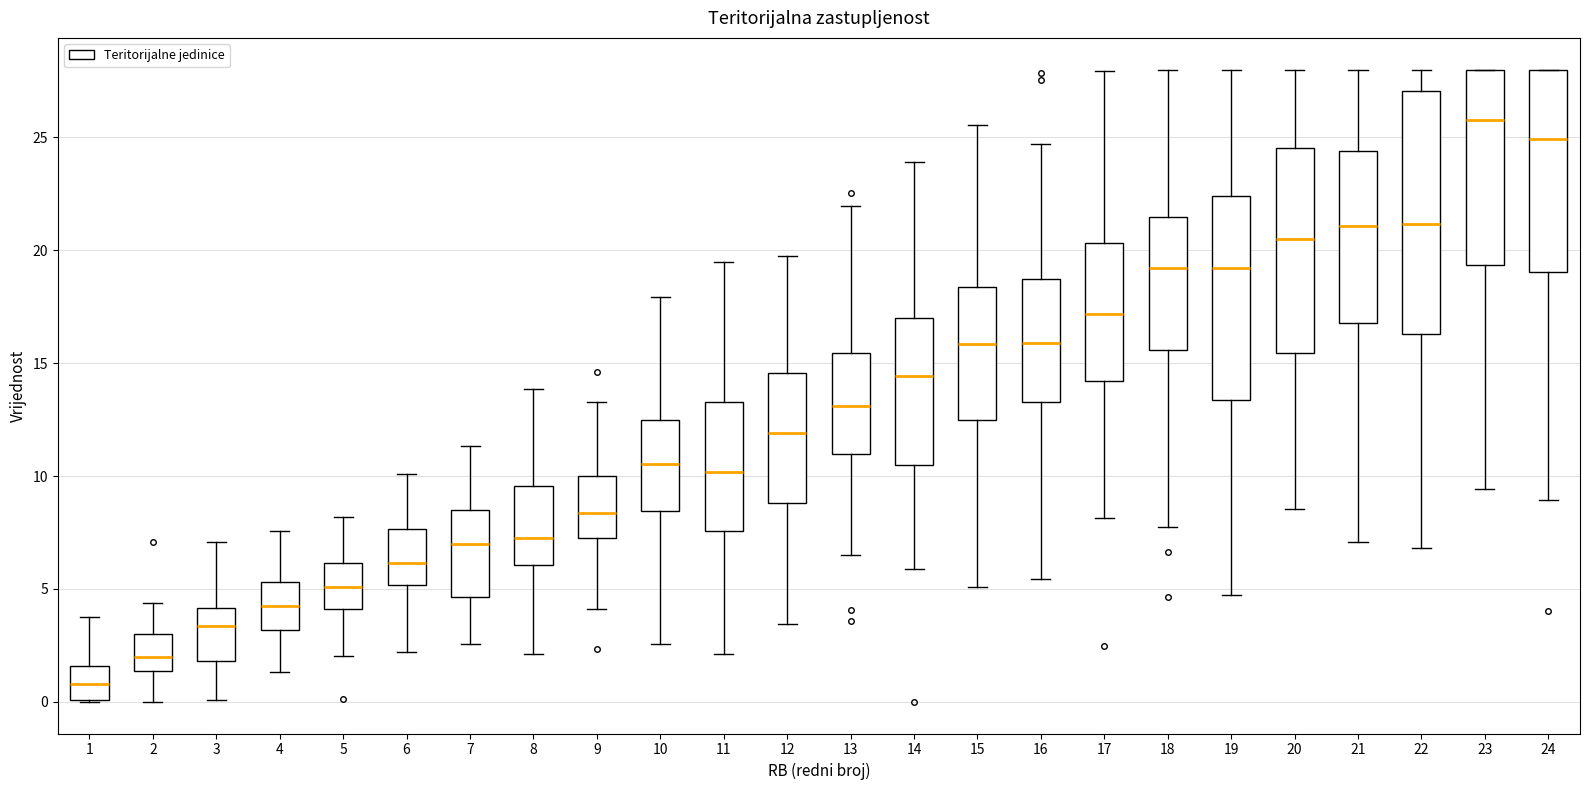

Reading left to right, read every box against the y-axis: the position of its median line, the range the box covers, and the ends of its whiskers. The values are not printed on the chart, so give them approximately, as read against the axis.

1: median 1.0, box 0.0 to 1.5, whiskers 0.0 to 4.0
2: median 2.0, box 1.5 to 3.0, whiskers 0.0 to 4.5
3: median 3.5, box 2.0 to 4.0, whiskers 0.0 to 7.0
4: median 4.0, box 3.0 to 5.5, whiskers 1.5 to 7.5
5: median 5.0, box 4.0 to 6.0, whiskers 2.0 to 8.0
6: median 6.0, box 5.0 to 7.5, whiskers 2.0 to 10.0
7: median 7.0, box 4.5 to 8.5, whiskers 2.5 to 11.5
8: median 7.5, box 6.0 to 9.5, whiskers 2.0 to 14.0
9: median 8.5, box 7.0 to 10.0, whiskers 4.0 to 13.5
10: median 10.5, box 8.5 to 12.5, whiskers 2.5 to 18.0
11: median 10.0, box 7.5 to 13.5, whiskers 2.0 to 19.5
12: median 12.0, box 9.0 to 14.5, whiskers 3.5 to 20.0
13: median 13.0, box 11.0 to 15.5, whiskers 6.5 to 22.0
14: median 14.5, box 10.5 to 17.0, whiskers 6.0 to 24.0
15: median 16.0, box 12.5 to 18.5, whiskers 5.0 to 25.5
16: median 16.0, box 13.5 to 18.5, whiskers 5.5 to 24.5
17: median 17.0, box 14.0 to 20.5, whiskers 8.0 to 28.0
18: median 19.0, box 15.5 to 21.5, whiskers 7.5 to 28.0
19: median 19.0, box 13.5 to 22.5, whiskers 5.0 to 28.0
20: median 20.5, box 15.5 to 24.5, whiskers 8.5 to 28.0
21: median 21.0, box 17.0 to 24.5, whiskers 7.0 to 28.0
22: median 21.0, box 16.5 to 27.0, whiskers 7.0 to 28.0
23: median 26.0, box 19.5 to 28.0, whiskers 9.5 to 28.0
24: median 25.0, box 19.0 to 28.0, whiskers 9.0 to 28.0